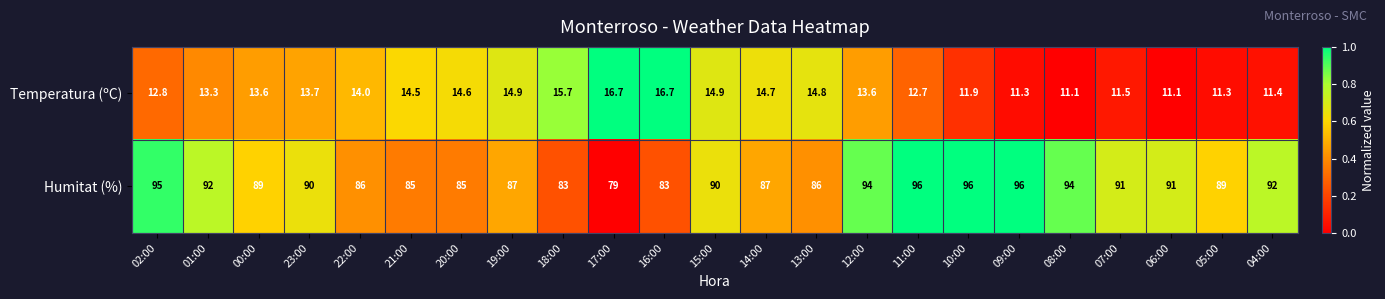

List the series in order of their peak value, highest first.

Humitat (%), Temperatura (ºC)